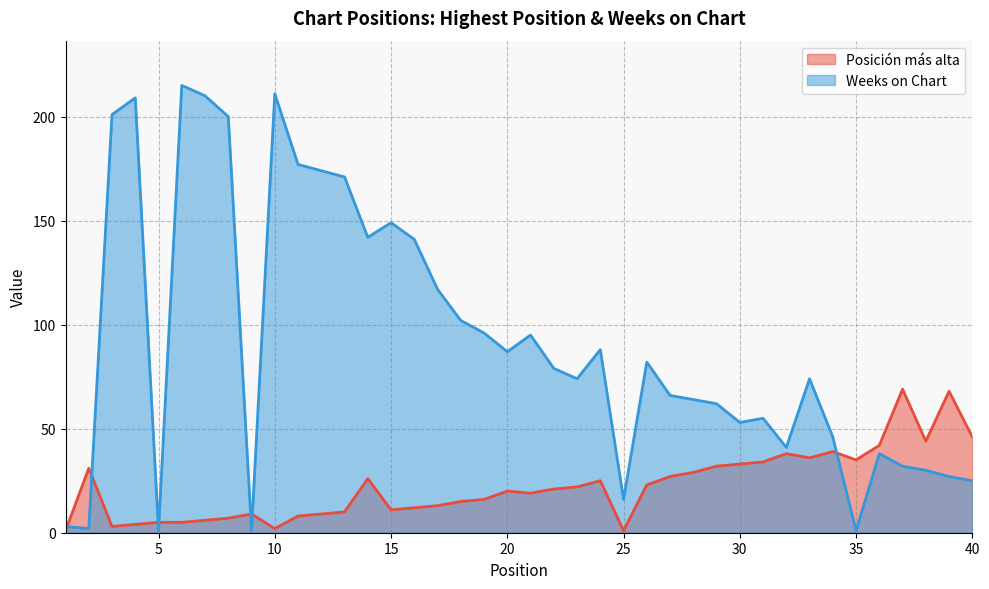

What is the average value of the Weeks on Chart series?

91